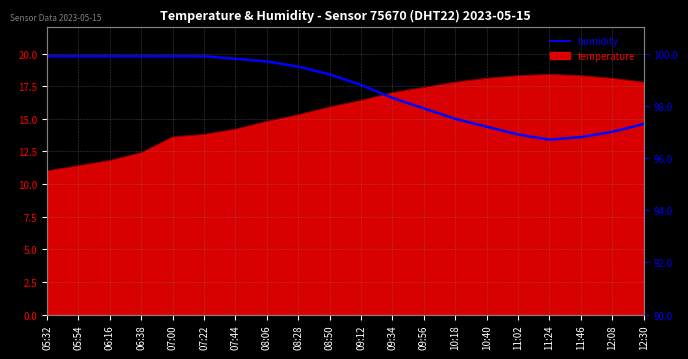

What is the label of the 11th point from the left?

09:12